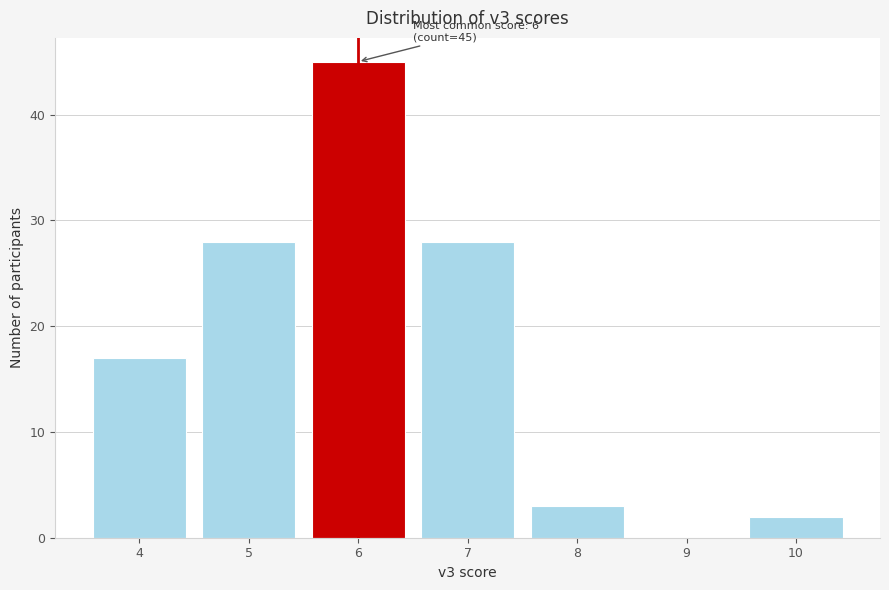

Which range on the x-axis has the tallest bar?

5.5 to 6.5